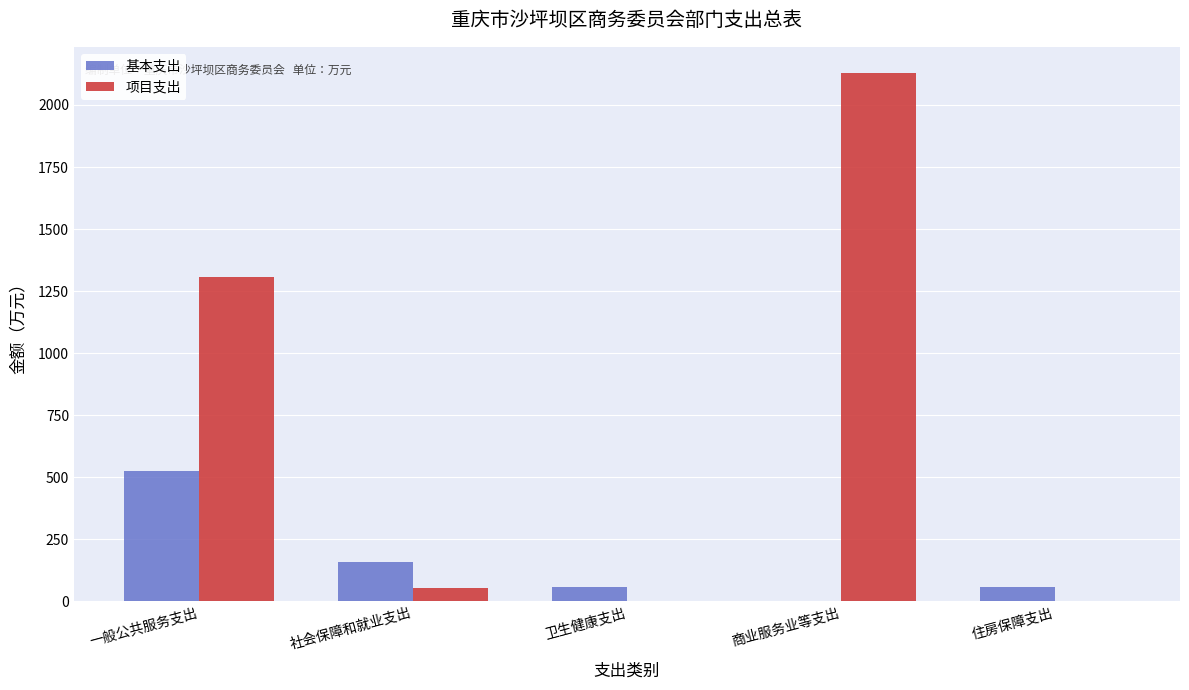

Where is 基本支出 nearest to the value 262?

社会保障和就业支出